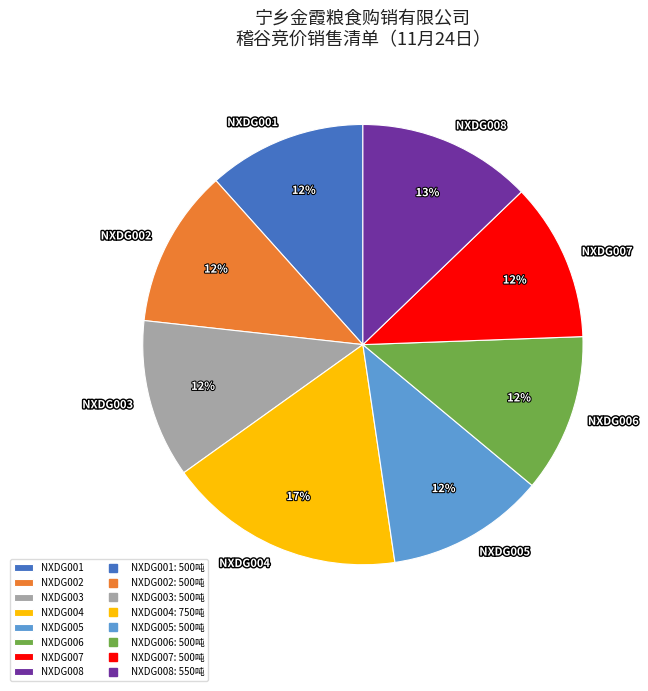

Combined, do NXDG008 and NXDG006 account for over 50%?

No